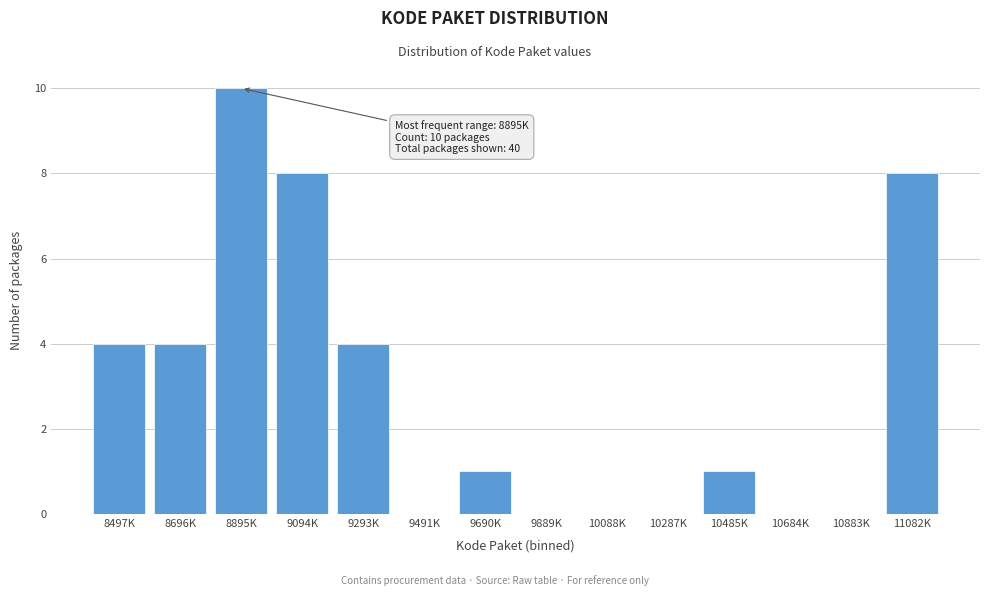

Reading right to left, what are all the values shown in this chart?

11082K=8	10883K=0	10684K=0	10485K=1	10287K=0	10088K=0	9889K=0	9690K=1	9491K=0	9293K=4	9094K=8	8895K=10	8696K=4	8497K=4